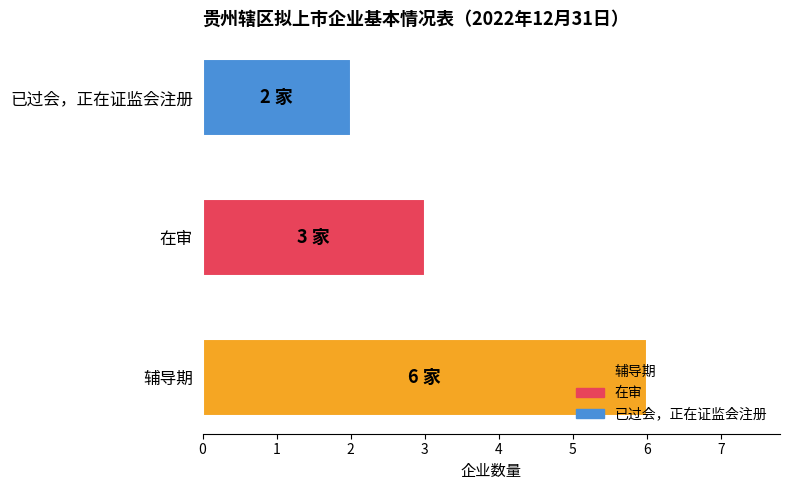

Rank the categories by value from highest to lowest.

辅导期, 在审, 已过会，正在证监会注册